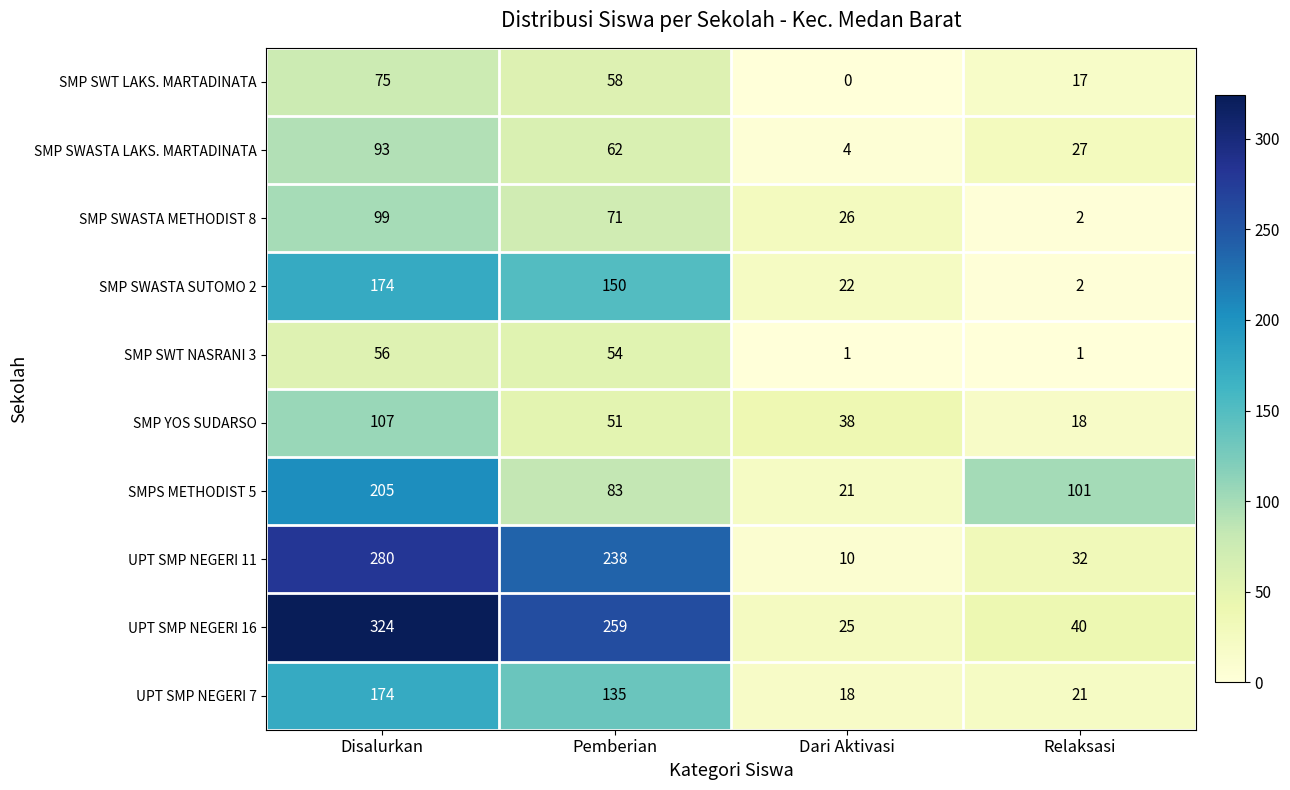

Which label corresponds to the smallest value in the chart?

Dari Aktivasi